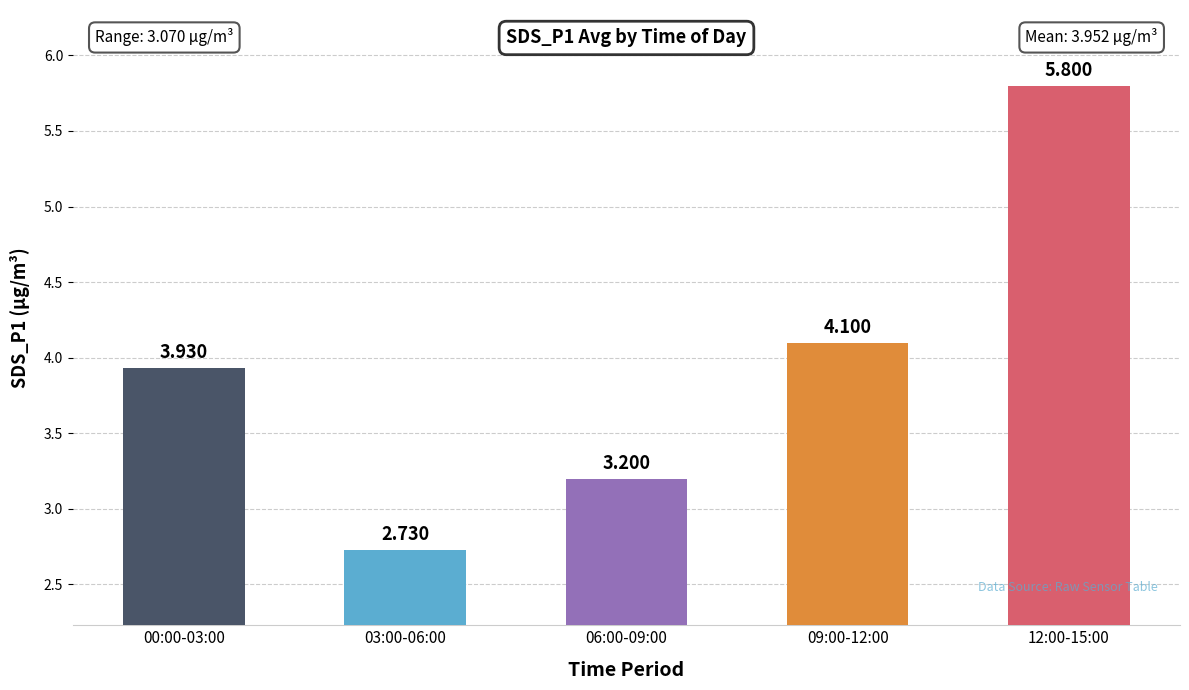

The value at 00:00-03:00 is 6.2. True or false?

False